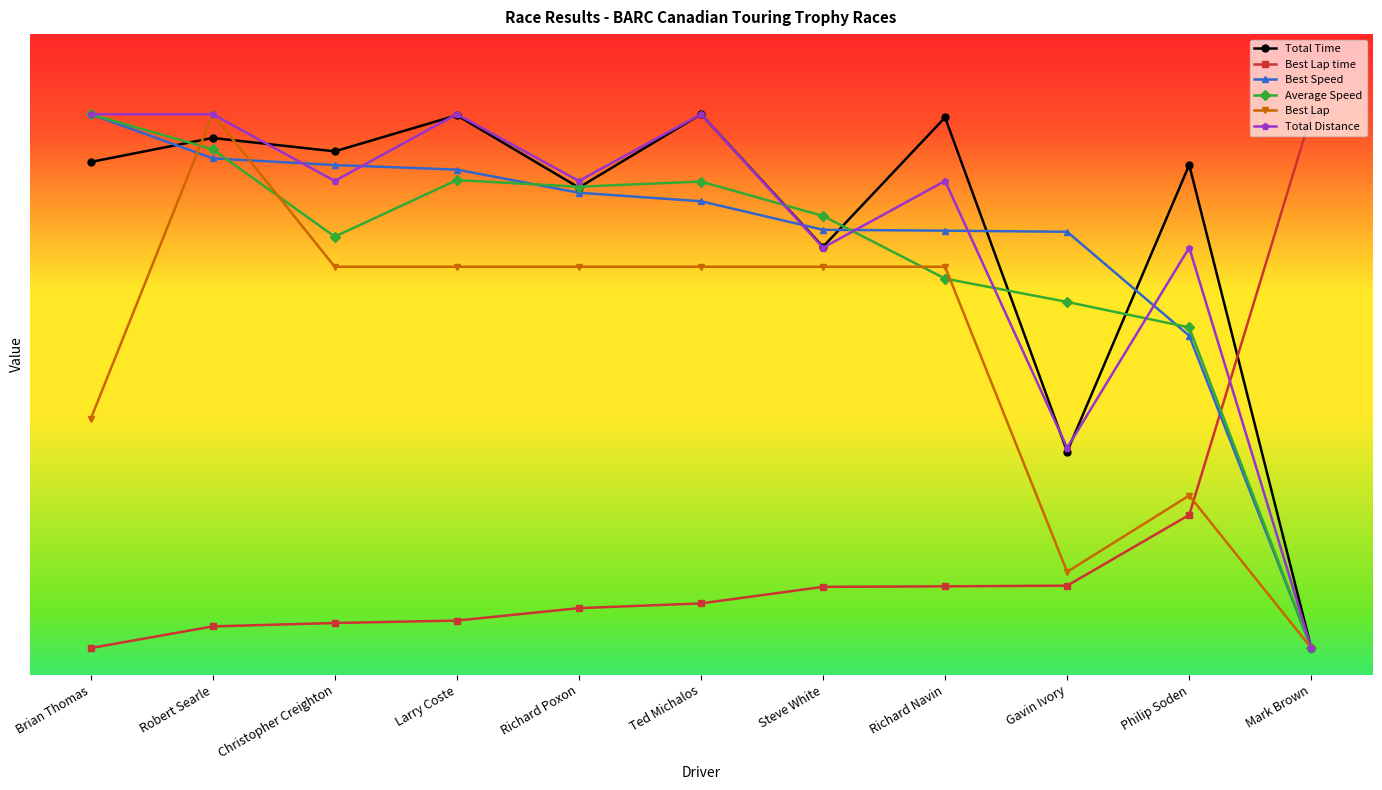

What is the maximum value for Total Distance?

210.0